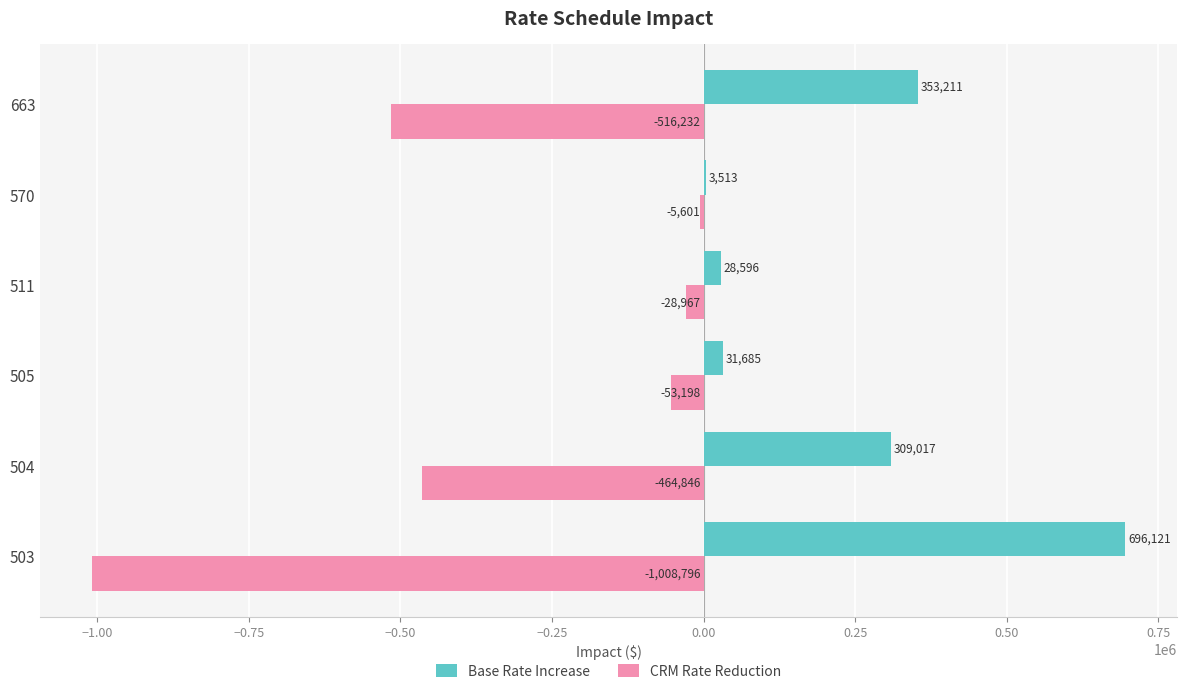

The value of Base Rate Increase at 503 is 696120.6. True or false?

True